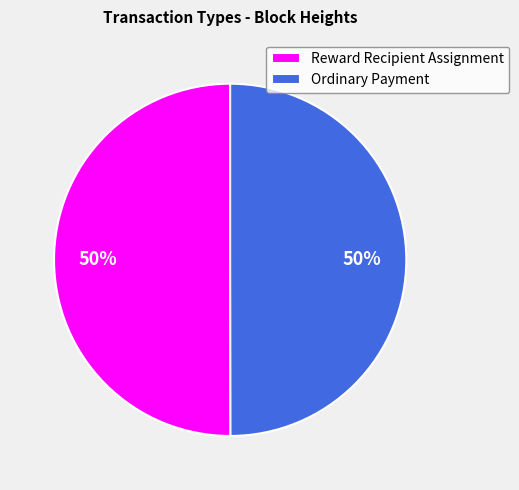

True or false: Reward Recipient Assignment accounts for 50% of the total.

True